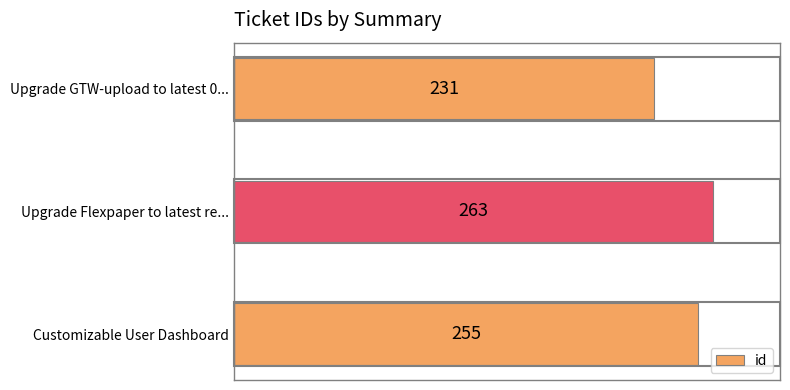

What is the smallest value displayed?

231